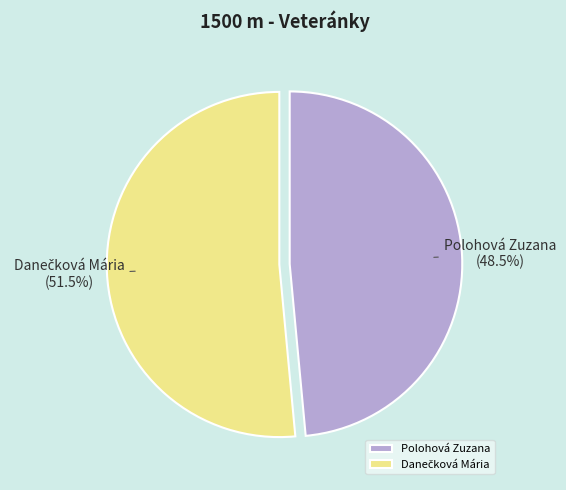

Is there any slice that represents more than half of the pie?

Yes